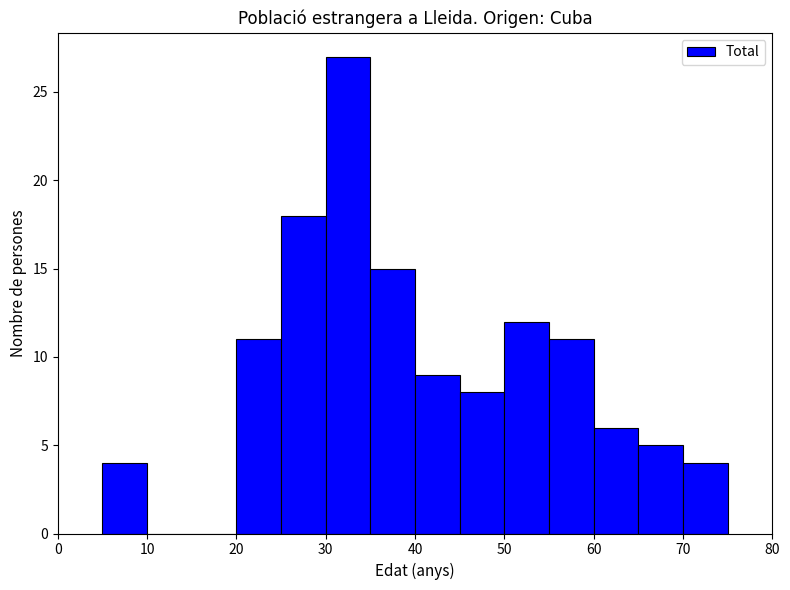

Over which range of the x-axis is the bar tallest?

30 to 35